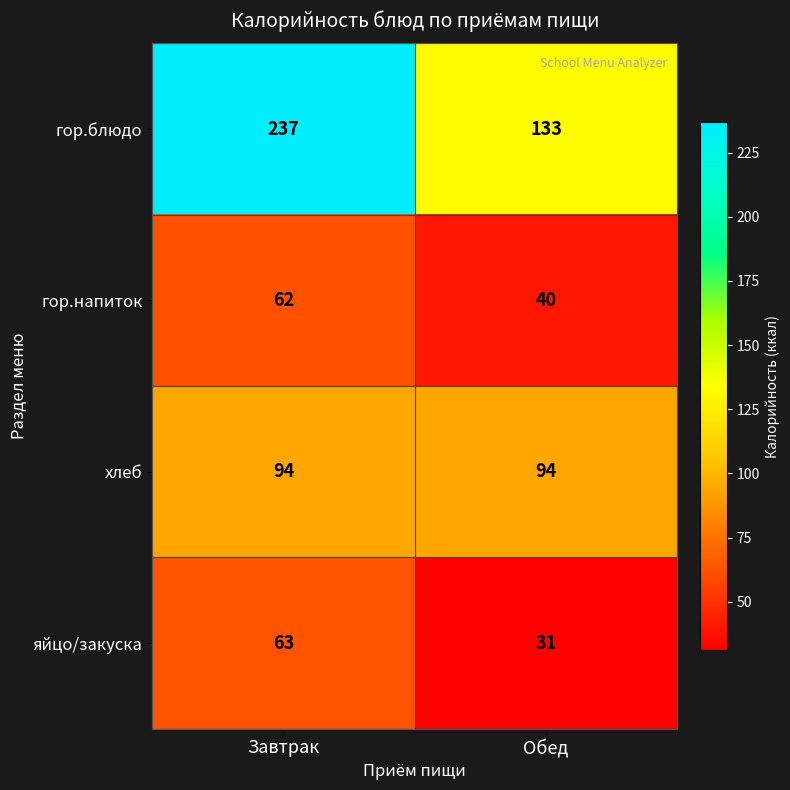

Rank the series at Завтрак from lowest to highest value.

гор.напиток, яйцо/закуска, хлеб, гор.блюдо